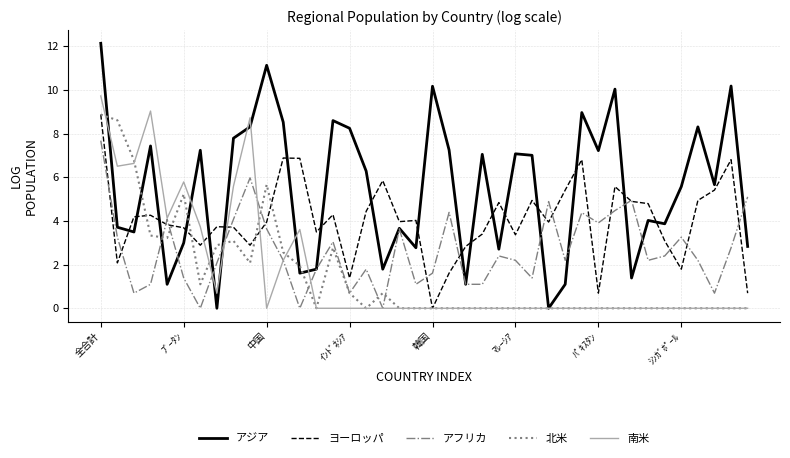

Which series ends up on top after the final intersection of ヨーロッパ and アジア?

アジア